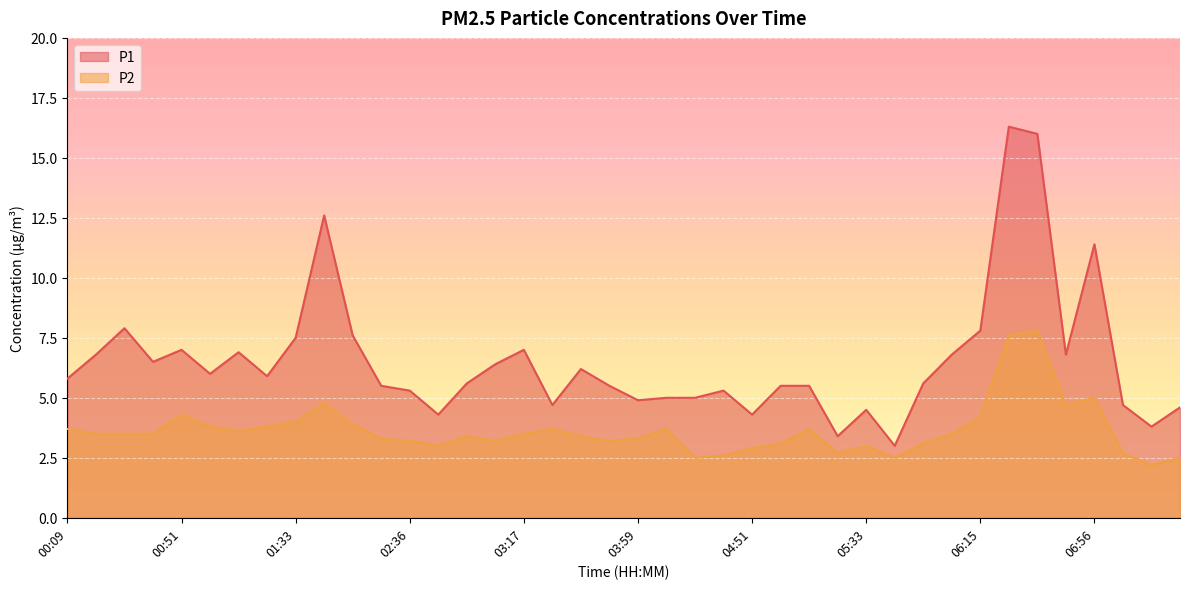

Reading left to right, transcribe all the data shown in this chart.

P1: 5.8	6.8	7.9	6.5	7.0	6.0	6.9	5.9	7.5	12.6	7.6	5.5	5.3	4.3	5.6	6.4	7.0	4.7	6.2	5.5	4.9	5.0	5.0	5.3	4.3	5.5	5.5	3.4	4.5	3.0	5.6	6.8	7.8	16.3	16.0	6.8	11.4	4.7	3.8	4.6
P2: 3.7	3.5	3.5	3.5	4.3	3.8	3.6	3.8	4.0	4.8	3.9	3.3	3.2	3.0	3.4	3.2	3.5	3.7	3.4	3.2	3.3	3.7	2.5	2.6	2.9	3.1	3.7	2.7	3.0	2.5	3.1	3.5	4.2	7.6	7.8	4.7	5.0	2.7	2.2	2.5